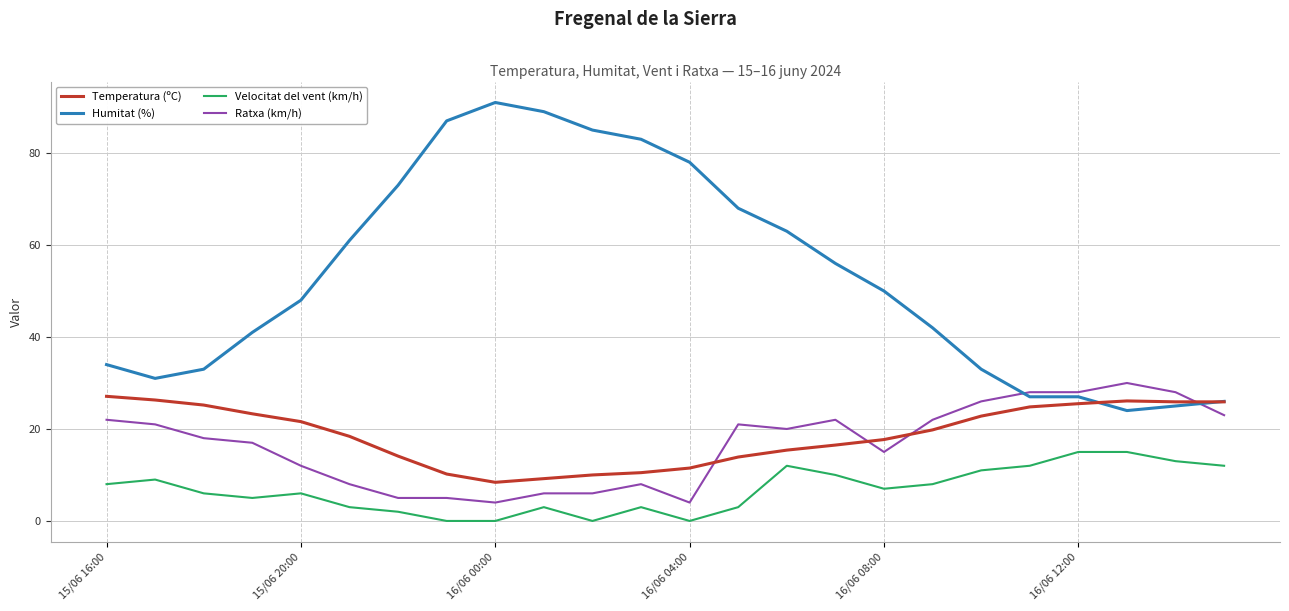

After their last crossing, which series has the higher values: Ratxa (km/h) or Temperatura (ºC)?

Temperatura (ºC)